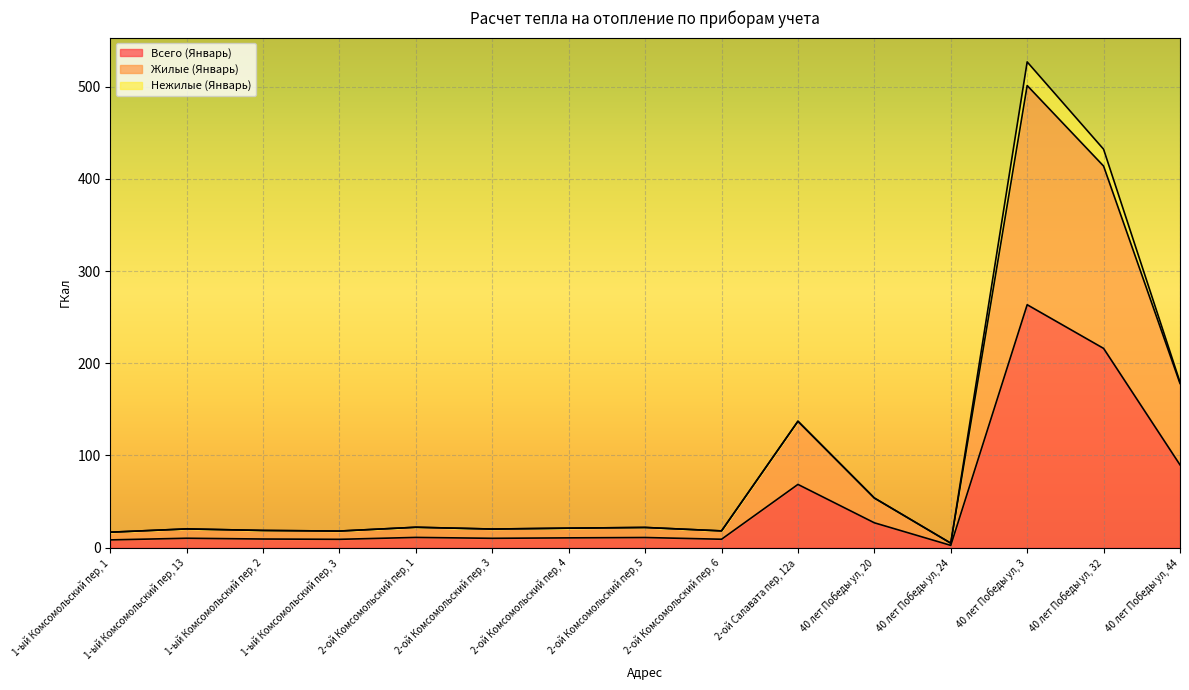

What is the value of the Всего (Январь) point at the 14th from the left?

216.1